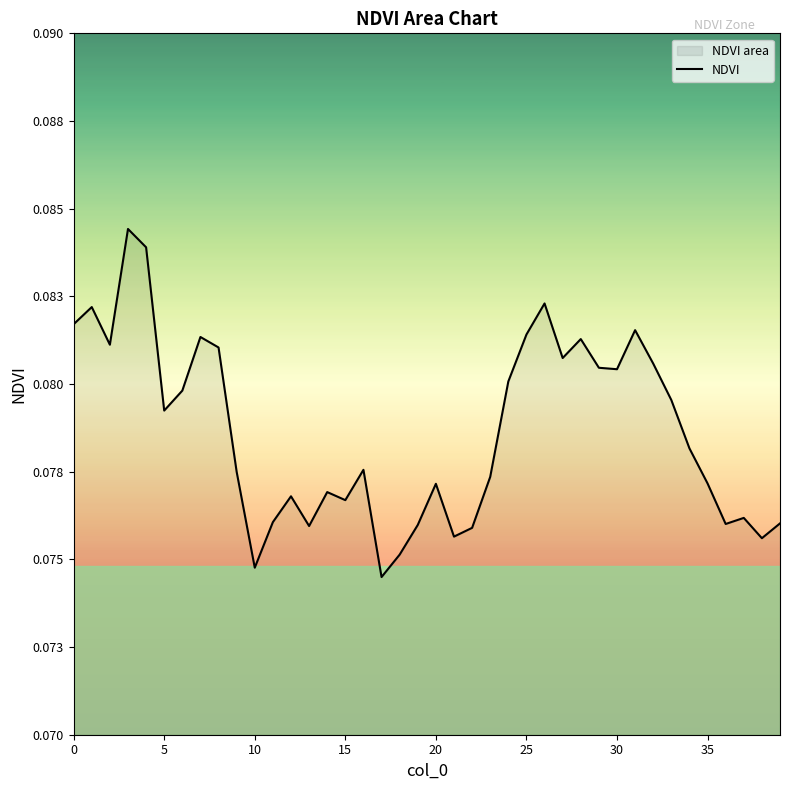

True or false: the data has more than 0 interior local peaks.

True